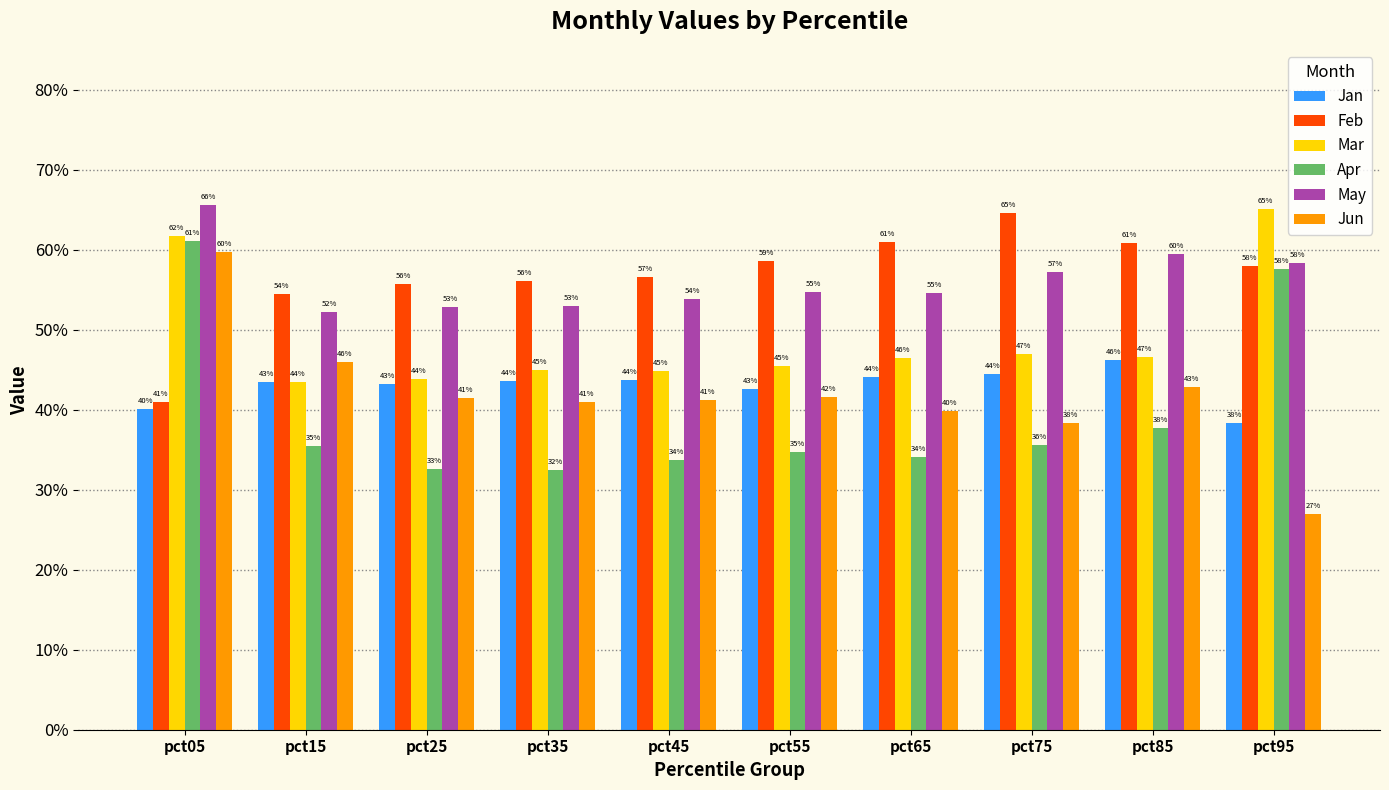

What is the value of the Jun bar at the 4th from the left?

0.4